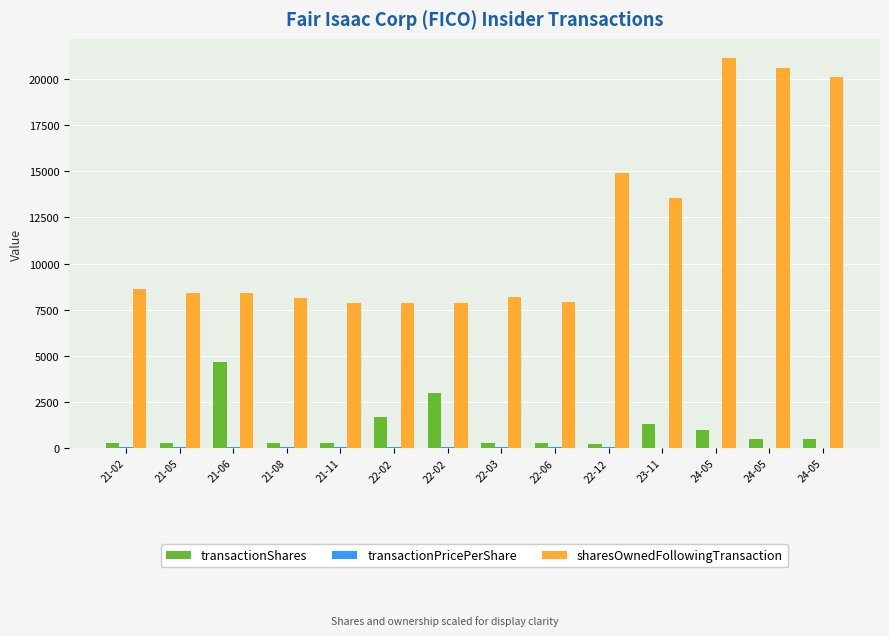

How many data points does each series have?

14